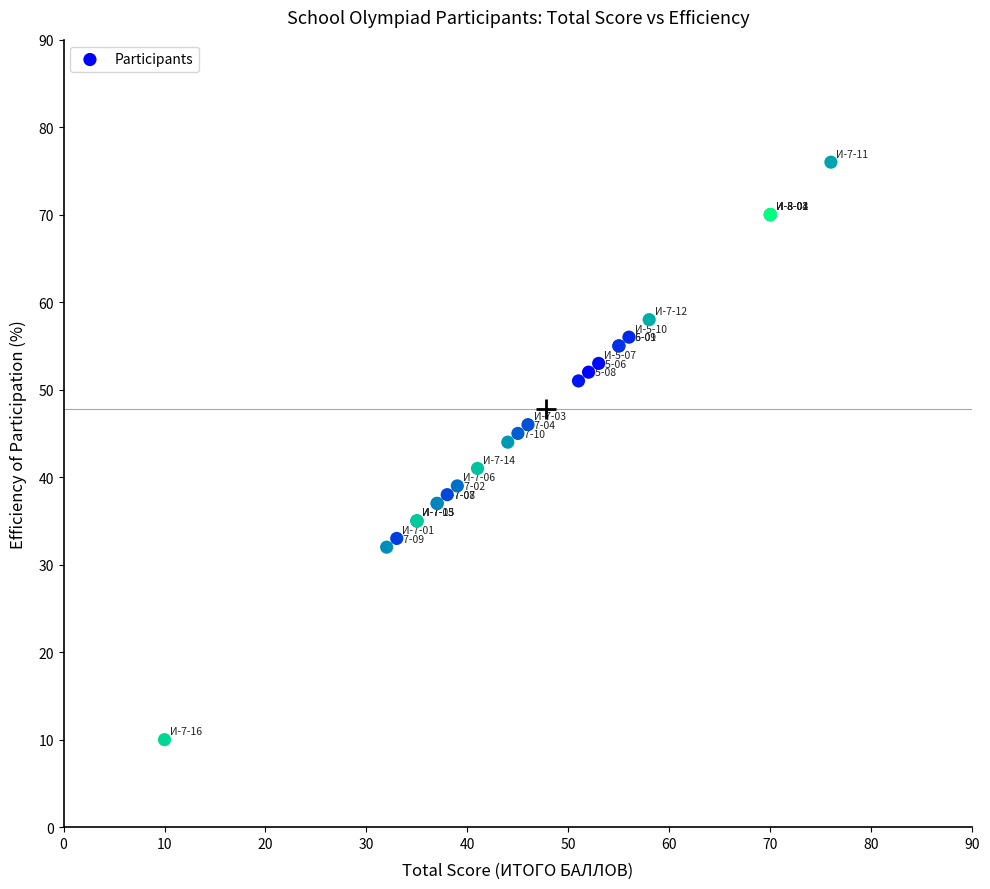

What Y value in the scatter plot is closest to 43?

44